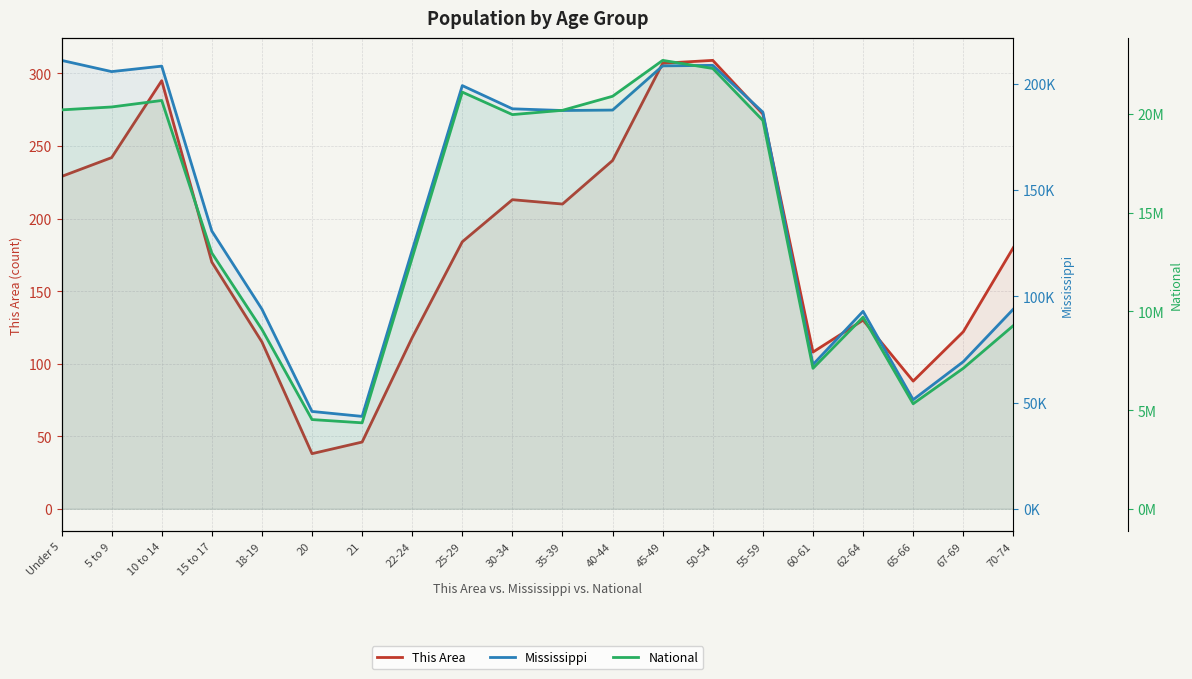

Reading left to right, list all the values displayed in this chart.

This Area: 229	242	295	170	115	38	46	118	184	213	210	240	307	309	272	108	130	88	122	180
Mississippi: 210956	205672	208248	130679	93940	45798	43475	121621	199082	188171	187368	187579	208369	208607	186569	67854	92902	51319	69204	93946
National: 20201362	20348657	20677194	12954254	9086089	4519129	4354294	12712576	21101849	19962099	20179642	20890964	22708591	22298125	19664805	7113727	9704197	5319902	7115361	9278166